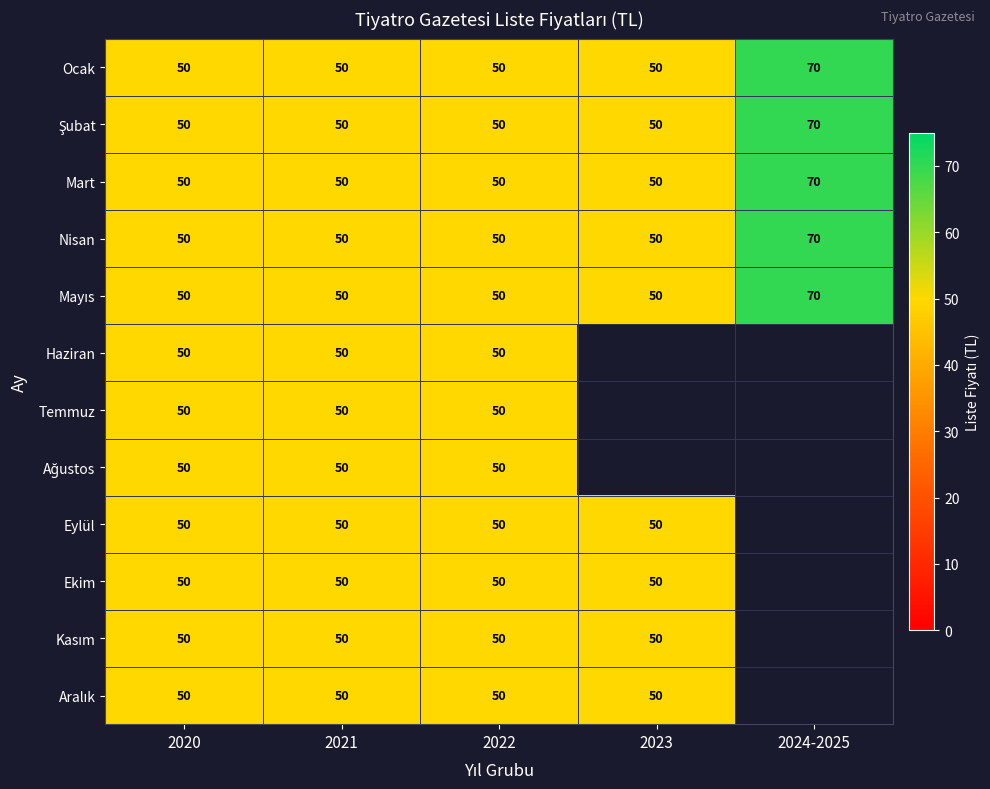

Between 2022 and 2021, which is larger?

2022